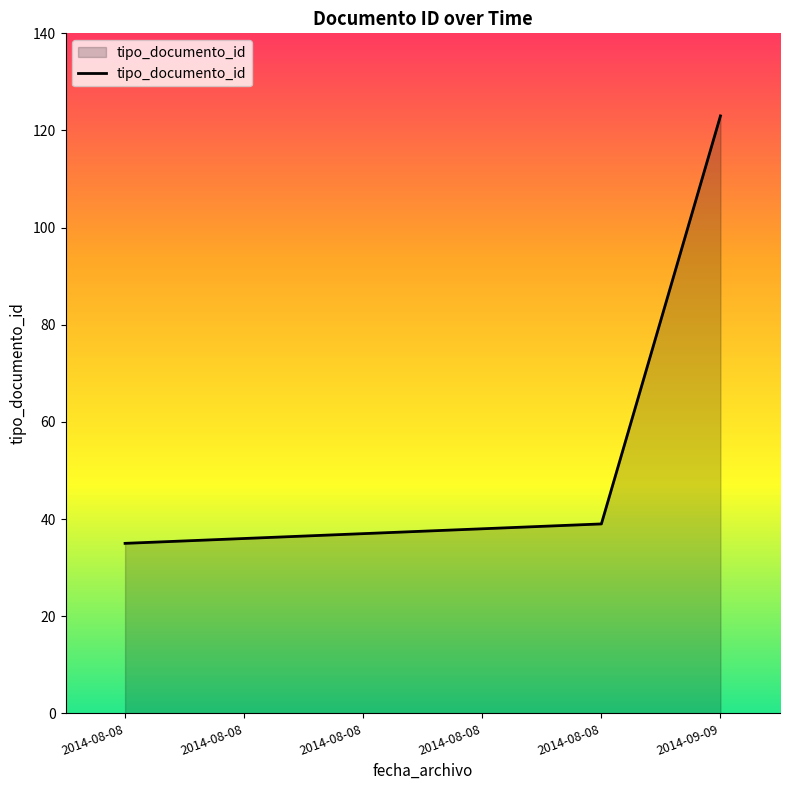

List the labels in order of value, smallest first.

2014-08-08, 2014-08-08, 2014-08-08, 2014-08-08, 2014-08-08, 2014-09-09